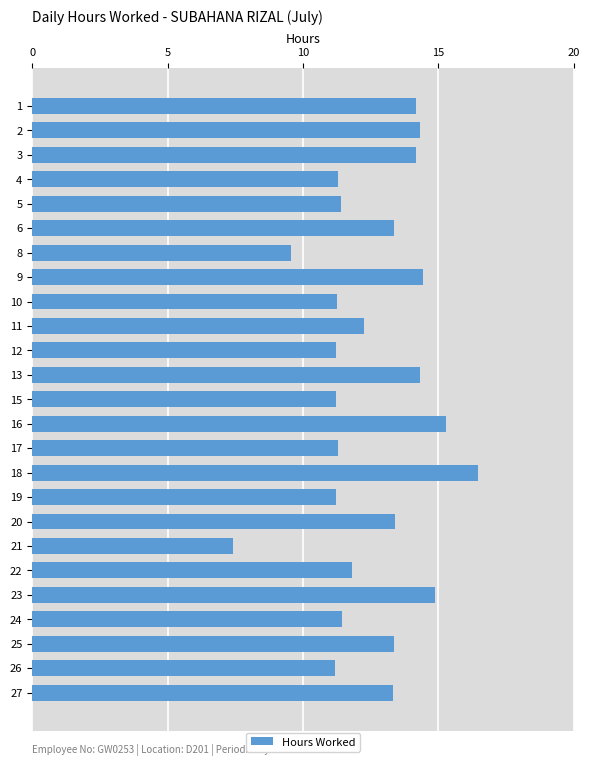

What is the minimum value shown in the chart?

7.4